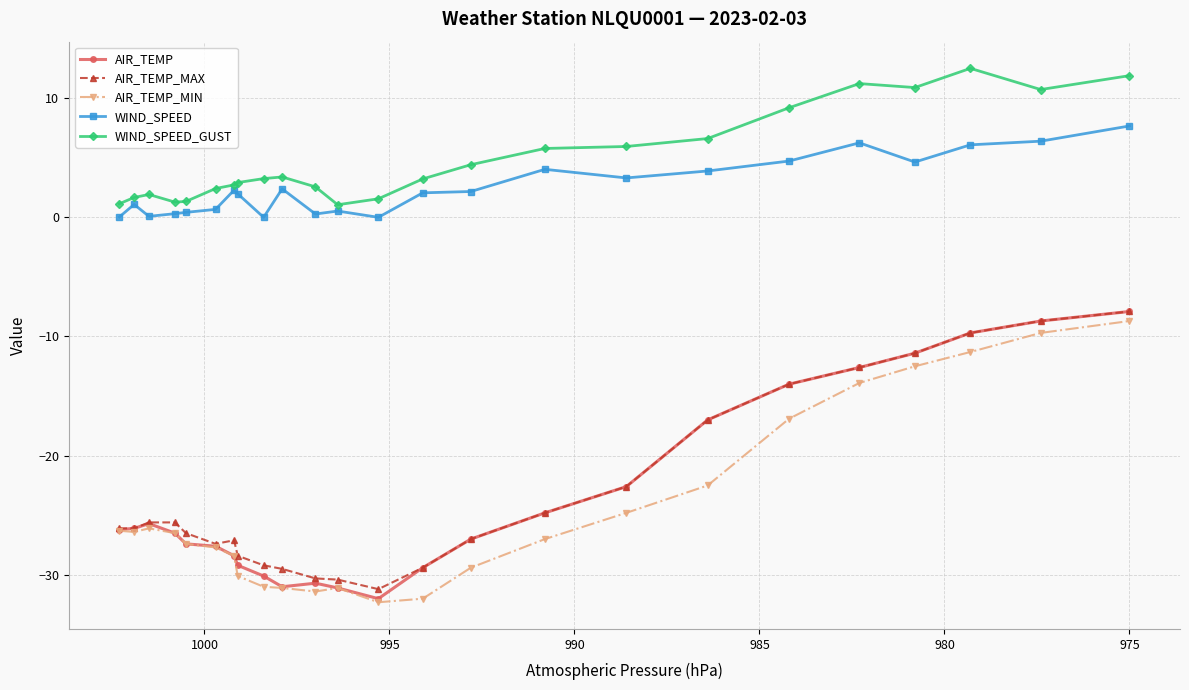

Rank the series by their maximum value, from highest to lowest.

WIND_SPEED_GUST, WIND_SPEED, AIR_TEMP, AIR_TEMP_MAX, AIR_TEMP_MIN